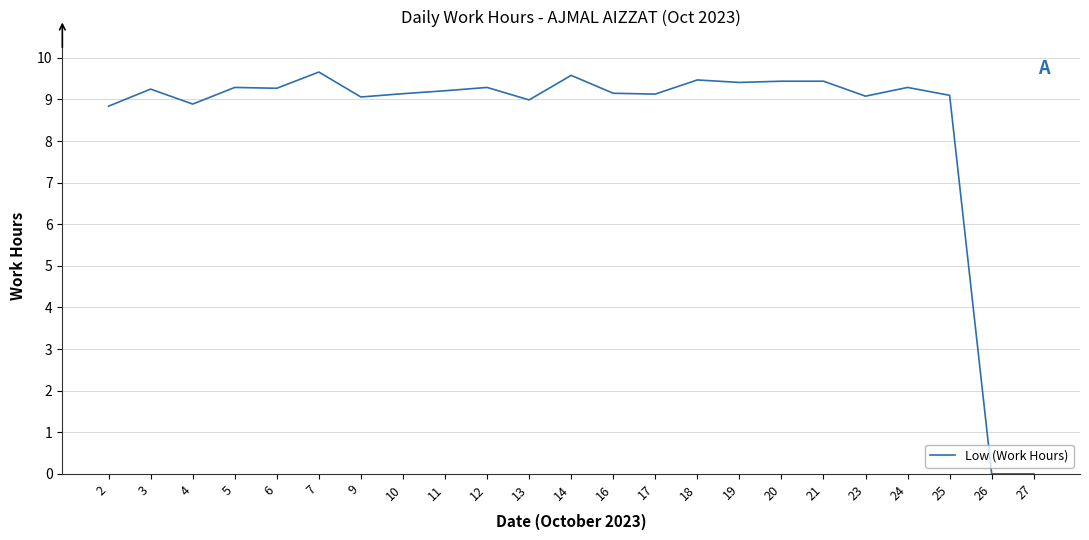

What is the ratio of the value at 13 to the value at 23?

1.0